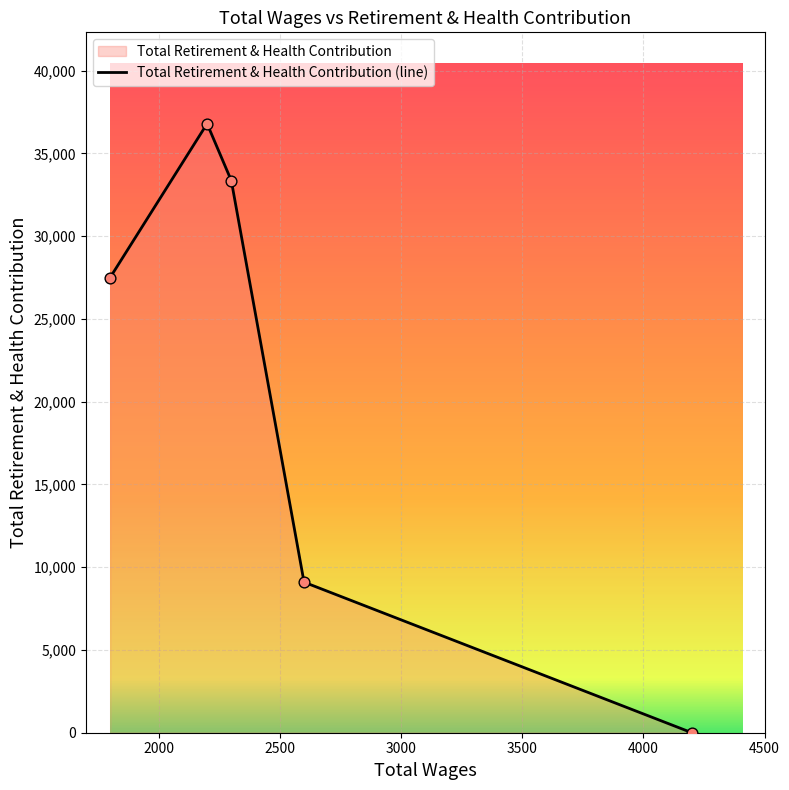

What is the difference between the second highest and second lowest values?

24258